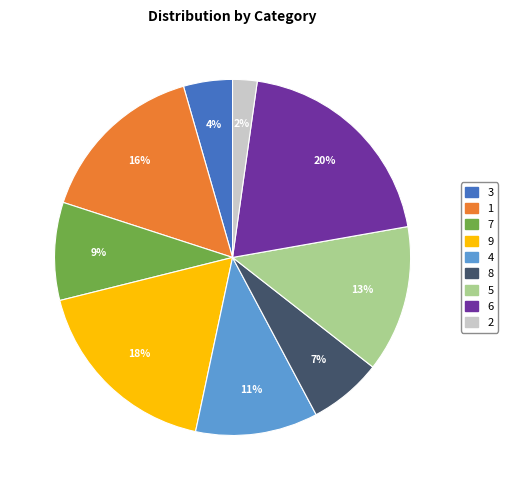

Rank the categories by value from lowest to highest.

2, 3, 8, 7, 4, 5, 1, 9, 6